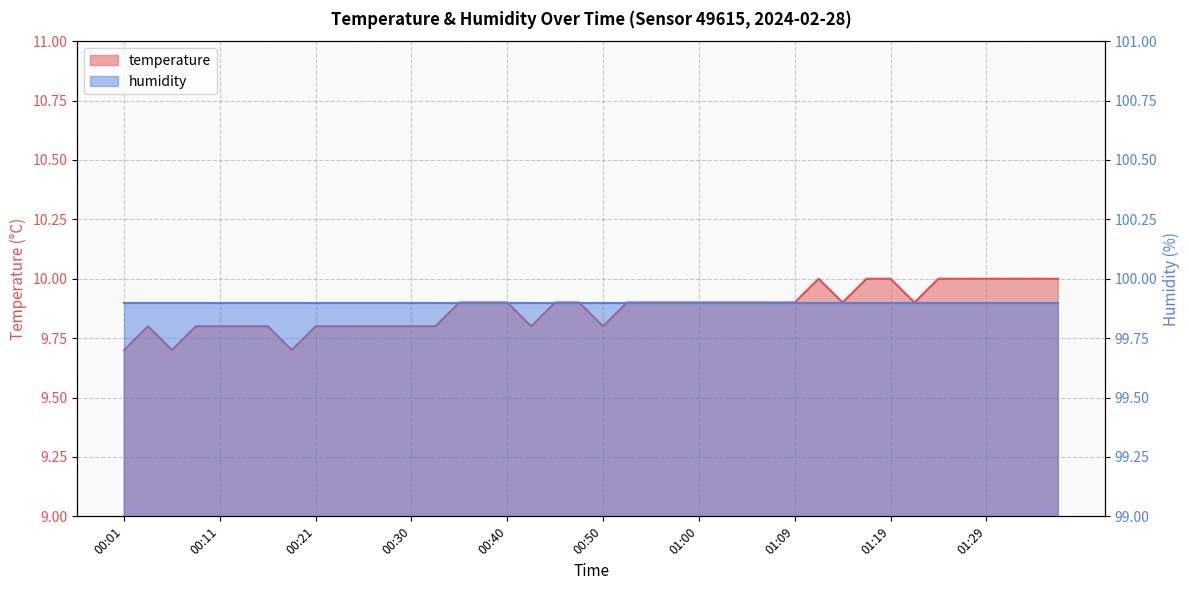

Which category has the highest value across all series?

01:12